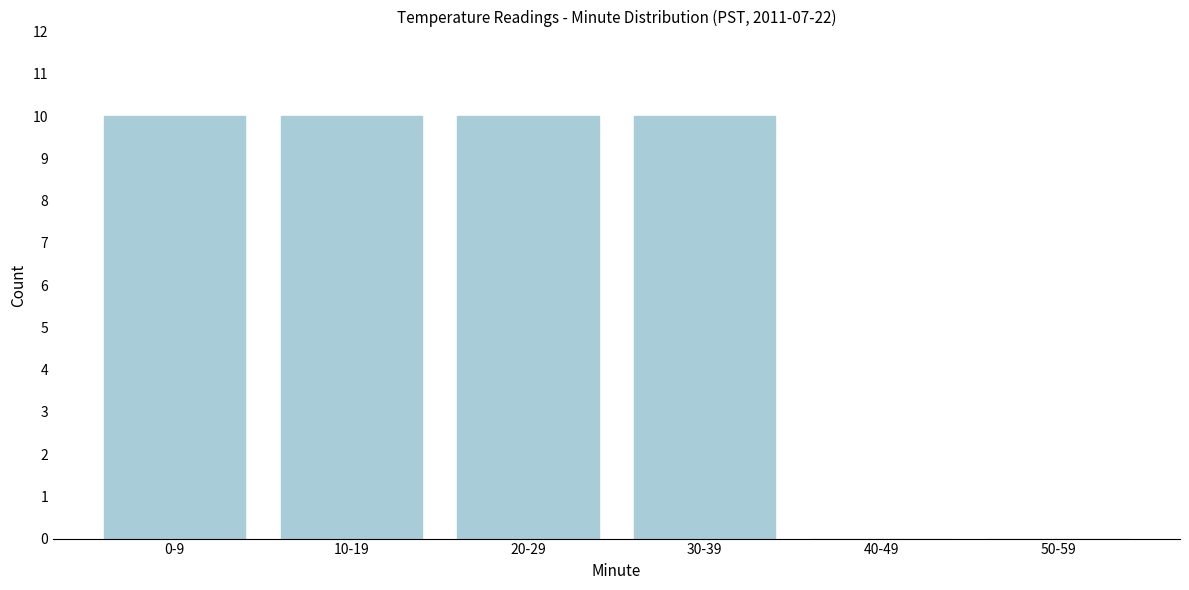

Reading left to right, transcribe all the data shown in this chart.

0-9=10	10-19=10	20-29=10	30-39=10	40-49=0	50-59=0